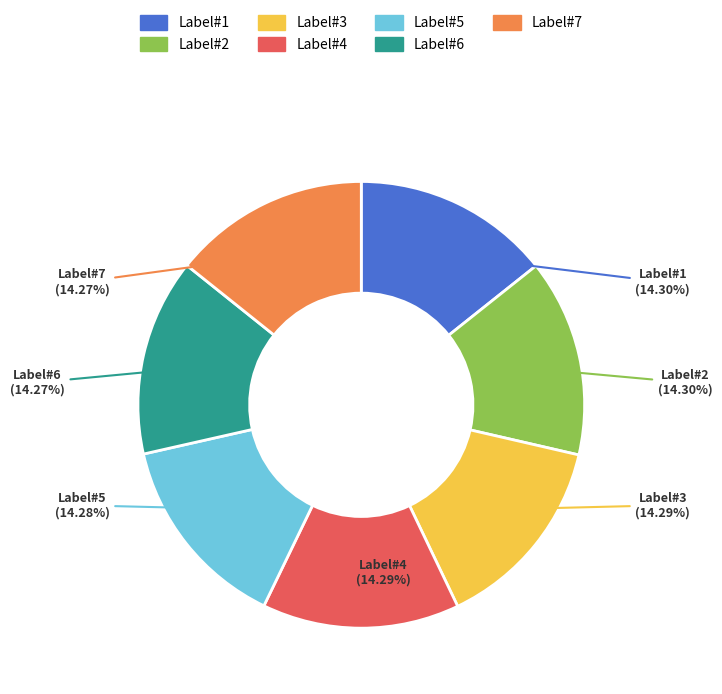

Does any single category account for the majority?

No